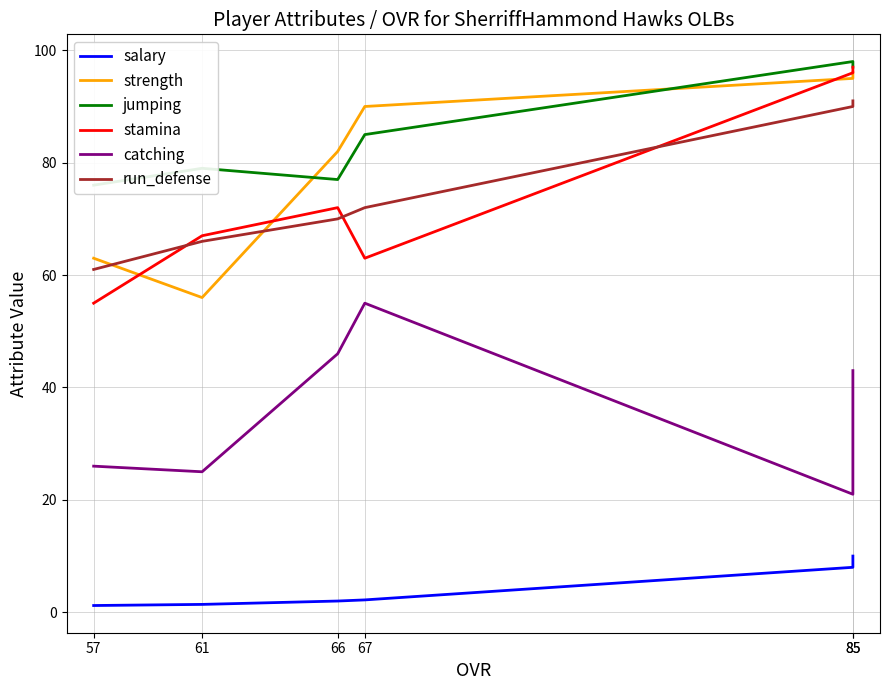

What is the total value across all series at 57?

282.2